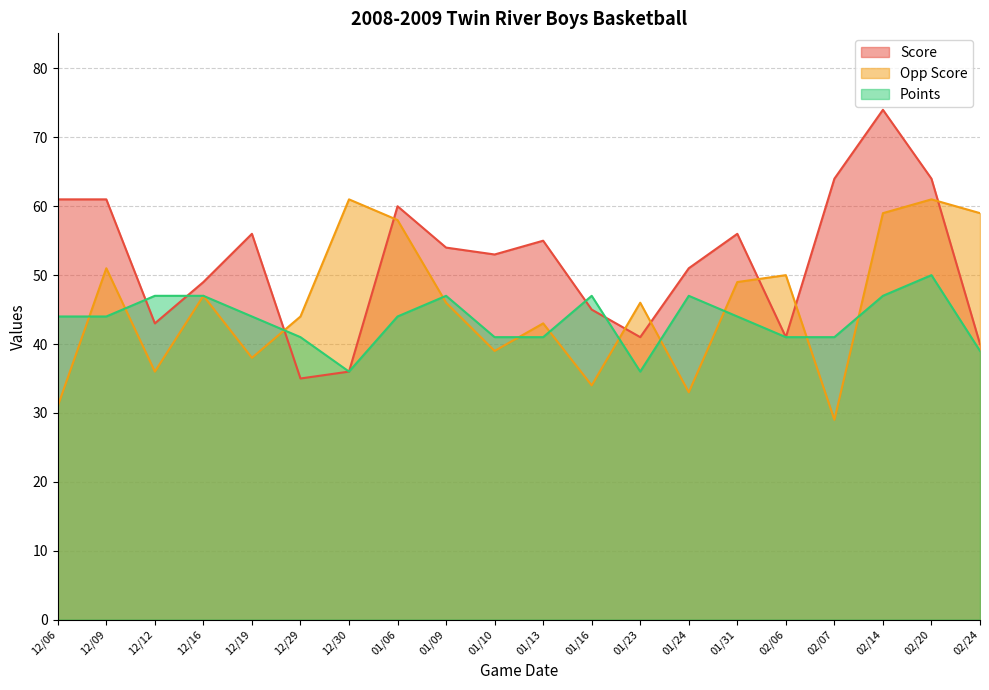

What is the spread (max minus min) of values at 01/23?

10